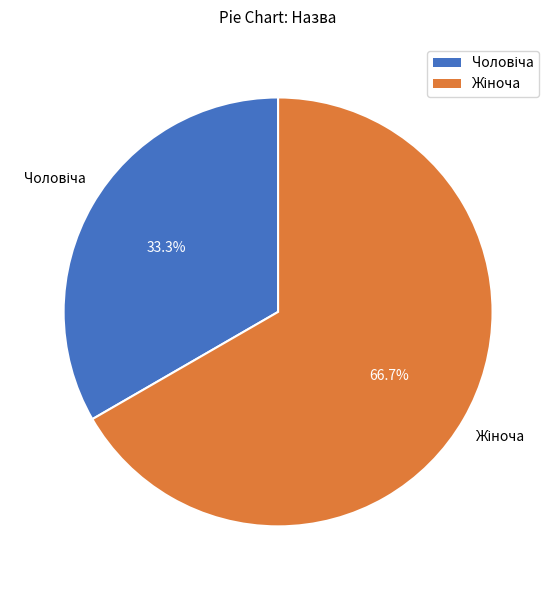

Is there any slice that represents more than half of the pie?

Yes